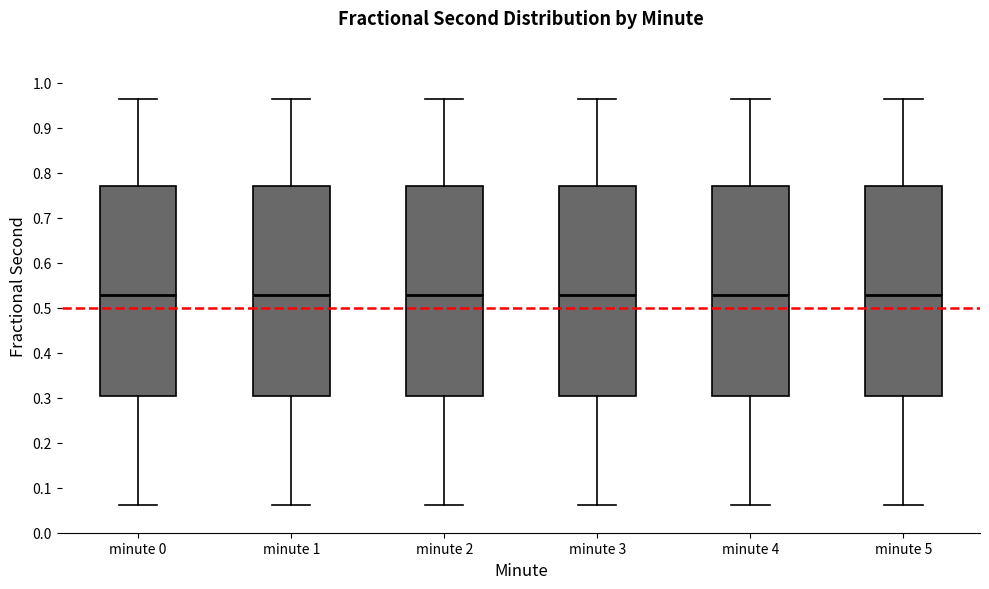

Reading left to right, read every box against the y-axis: the position of its median line, the range the box covers, and the ends of its whiskers. The values are not printed on the chart, so give them approximately, as read against the axis.

minute 0: median 0.53, box 0.30 to 0.77, whiskers 0.06 to 0.97
minute 1: median 0.53, box 0.30 to 0.77, whiskers 0.06 to 0.97
minute 2: median 0.53, box 0.30 to 0.77, whiskers 0.06 to 0.97
minute 3: median 0.53, box 0.30 to 0.77, whiskers 0.06 to 0.97
minute 4: median 0.53, box 0.30 to 0.77, whiskers 0.06 to 0.97
minute 5: median 0.53, box 0.30 to 0.77, whiskers 0.06 to 0.97